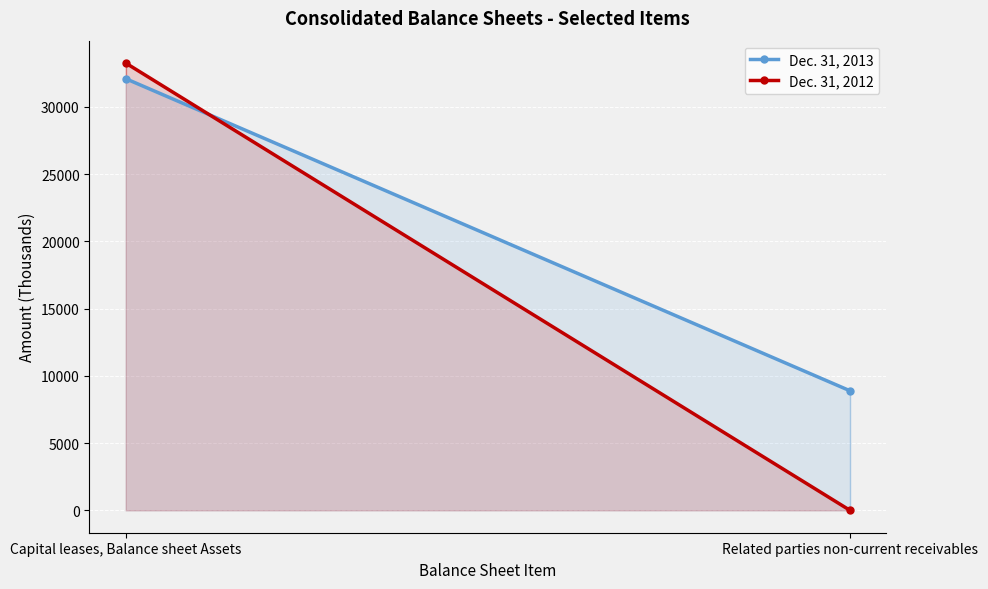

At which category is the sum across all series the highest?

Capital leases, Balance sheet Assets